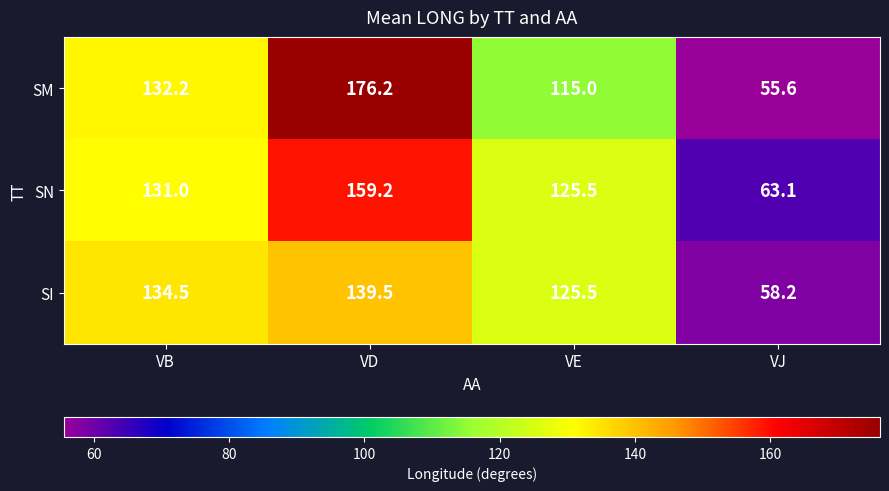

Reading left to right, transcribe all the data shown in this chart.

SM: VB=132.2	VD=176.2	VE=115.0	VJ=55.6
SN: VB=131.0	VD=159.2	VE=125.5	VJ=63.1
SI: VB=134.5	VD=139.5	VE=125.5	VJ=58.2